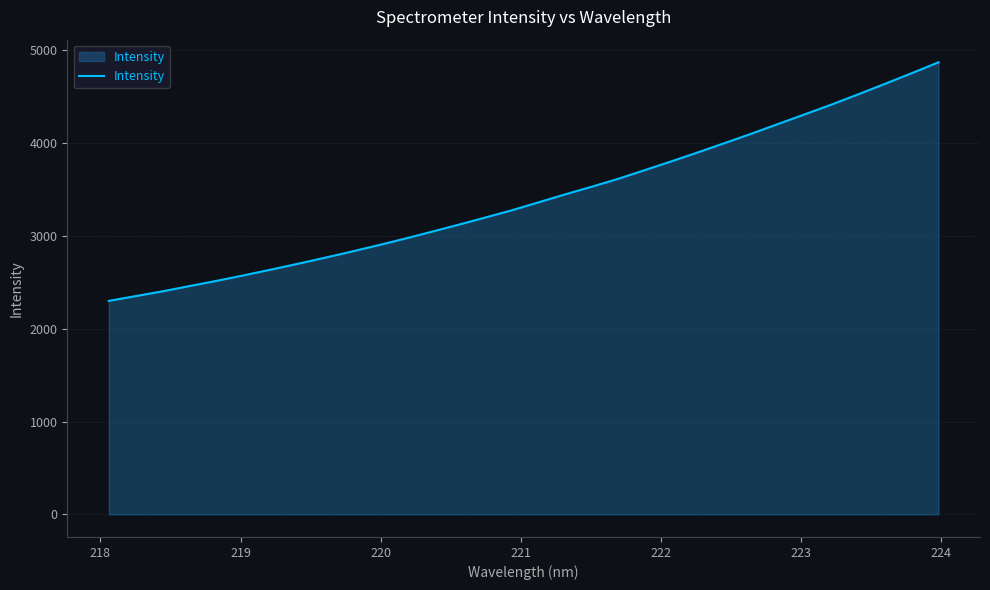

What is the smallest value displayed?

2300.1